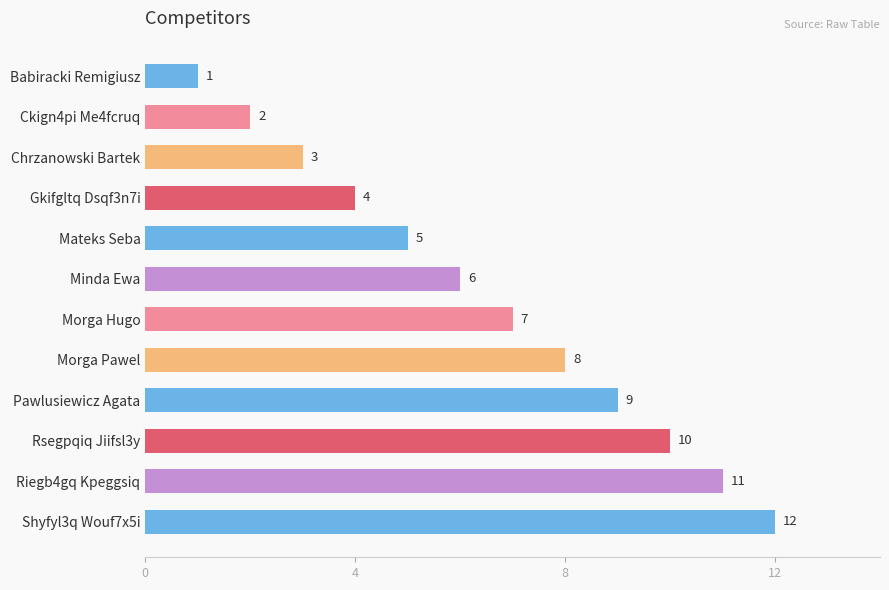

What is the change in value from Rsegpqiq Jiifsl3y to Shyfyl3q Wouf7x5i?

+2